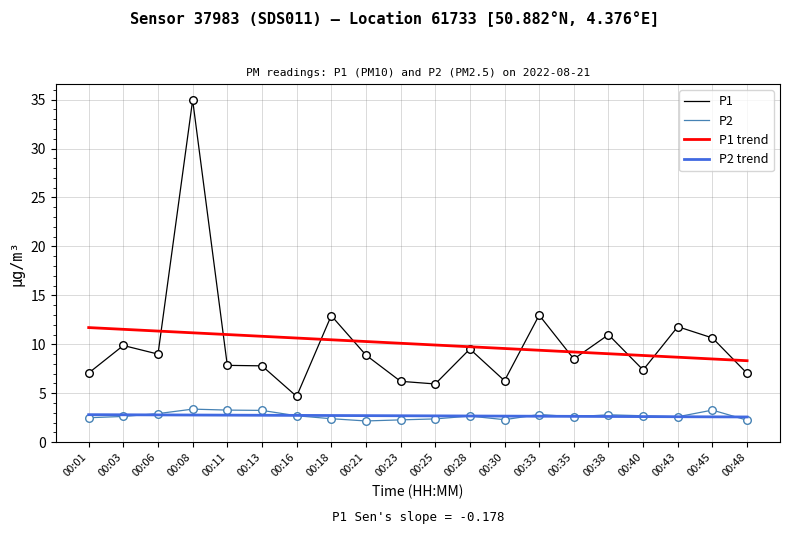

Between 00:16 and 00:38, which series saw the biggest shift?

P1